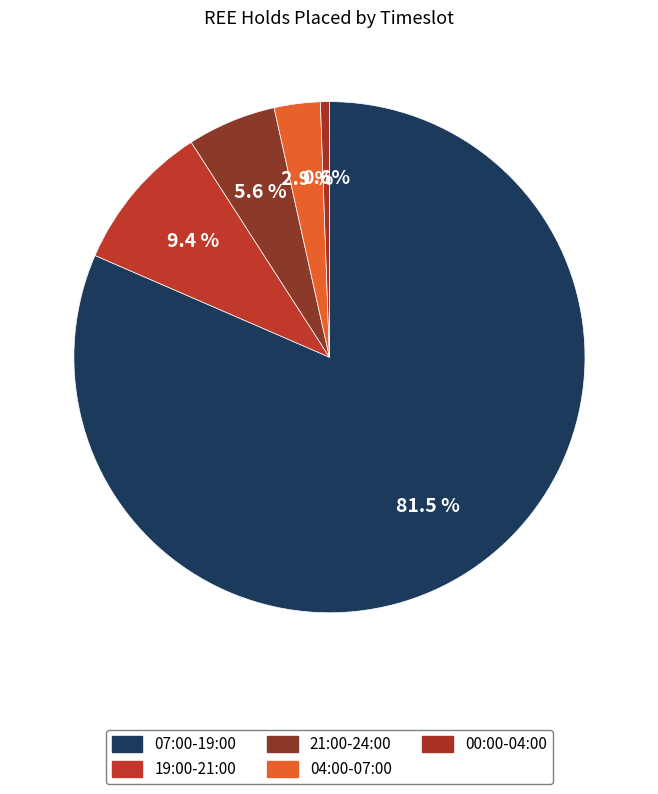

Count the number of slices in the pie.

5